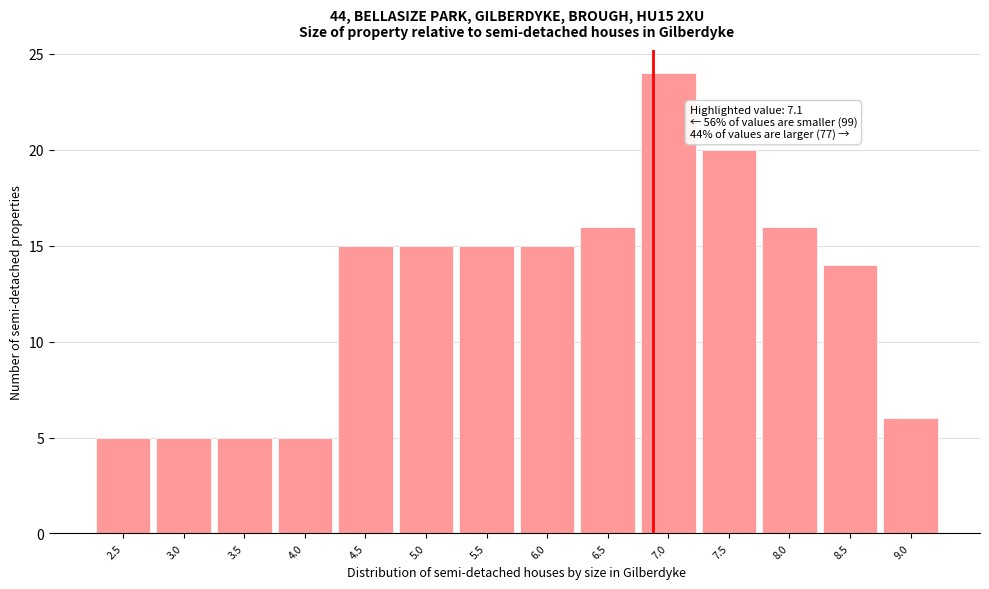

Reading left to right, extract all data points from this chart.

5	5	5	5	15	15	15	15	16	24	20	16	14	6